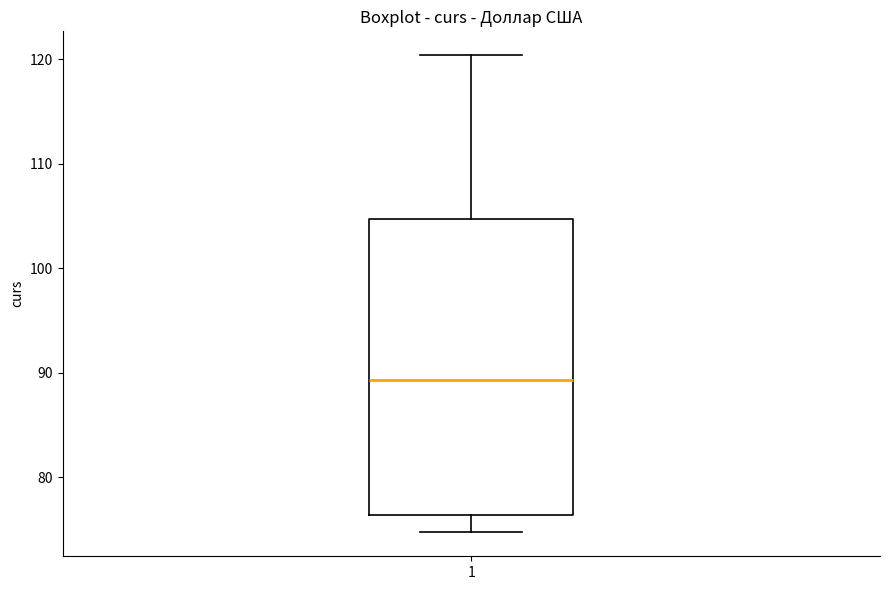

Read this box plot against the y-axis: the position of the median line, the range covered by the box, and the ends of both whiskers. The values are not printed on the chart, so give them approximately, as read against the axis.

median 89, box 76 to 105, whiskers 75 to 120